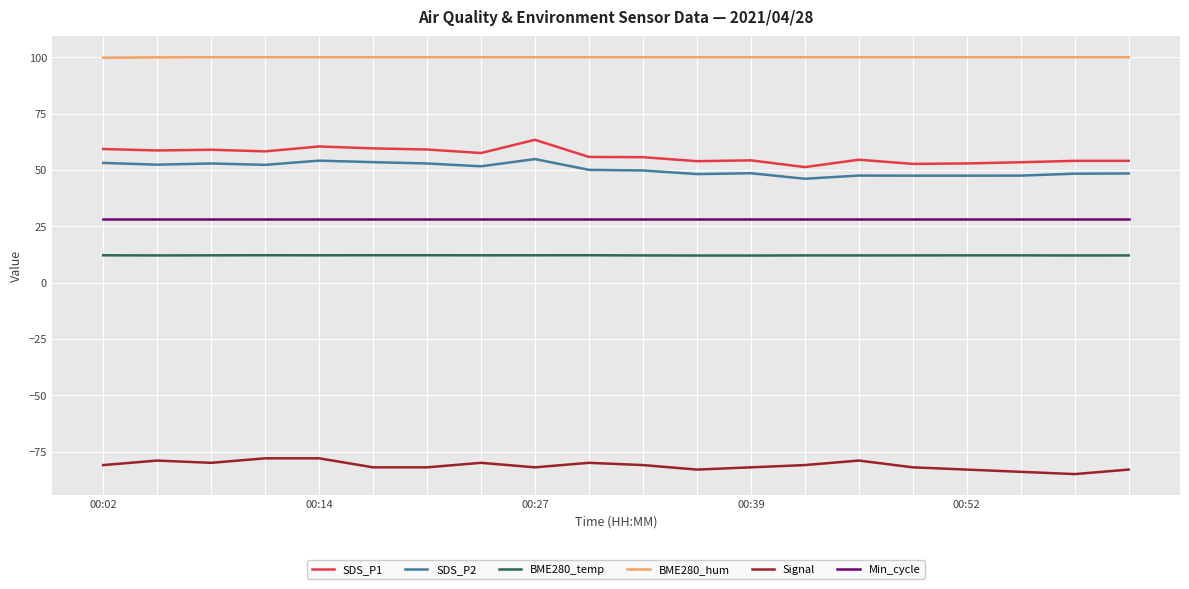

What are all the series names shown in the legend?

SDS_P1, SDS_P2, BME280_temp, BME280_hum, Signal, Min_cycle